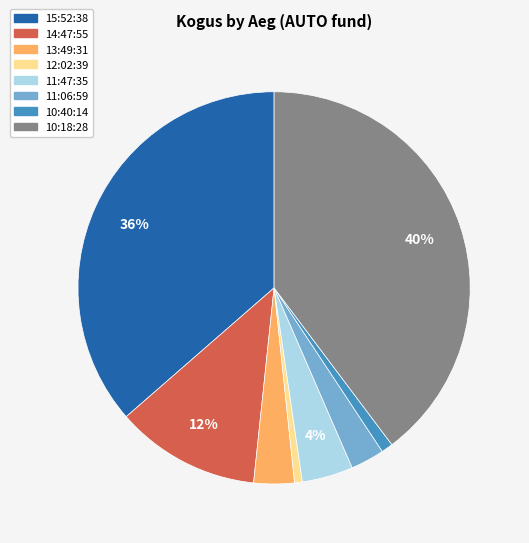

What percentage is the 11:06:59 slice, to the nearest percent?

3%